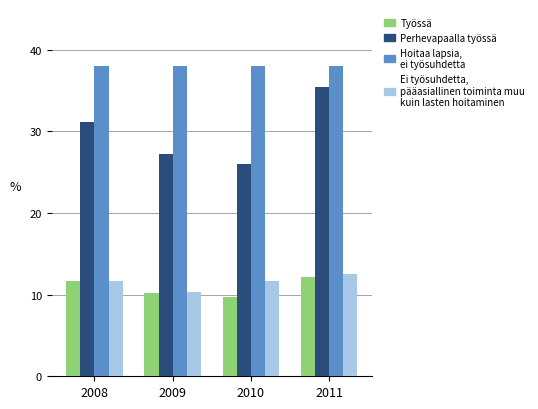

List the series in order of their peak value, lowest first.

Työssä, Ei työsuhdetta, pääasiallinen toiminta muu kuin lasten hoitaminen, Perhevapaalla työssä, Hoitaa lapsia, ei työsuhdetta